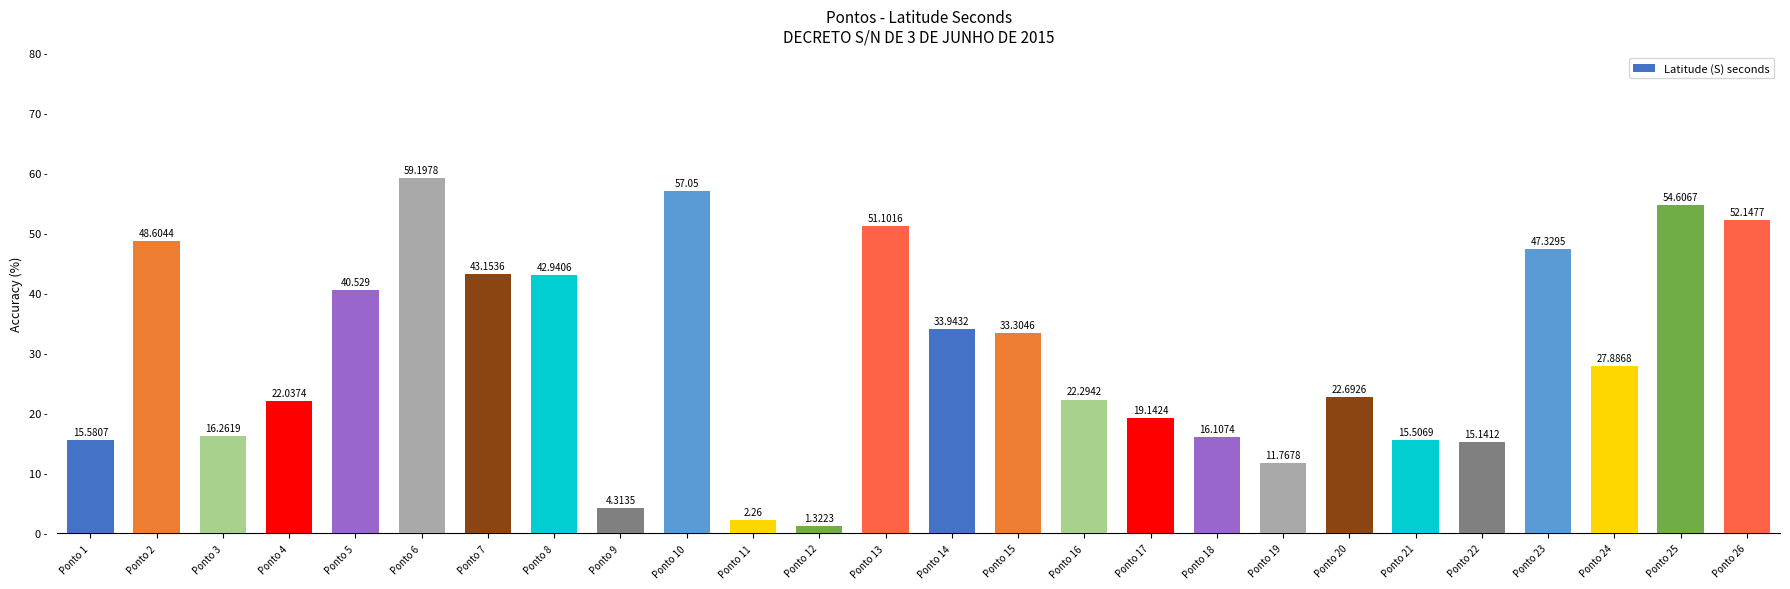

What is the change in value from Ponto 5 to Ponto 24?

-12.6